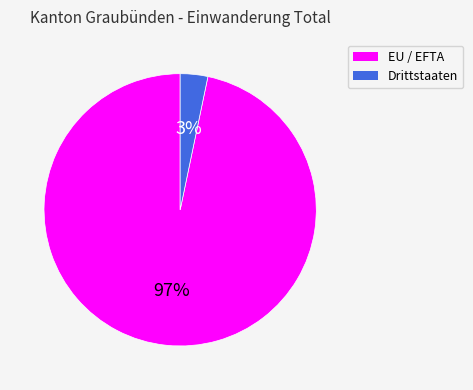

Do EU / EFTA and Drittstaaten together represent more than half of the pie?

Yes